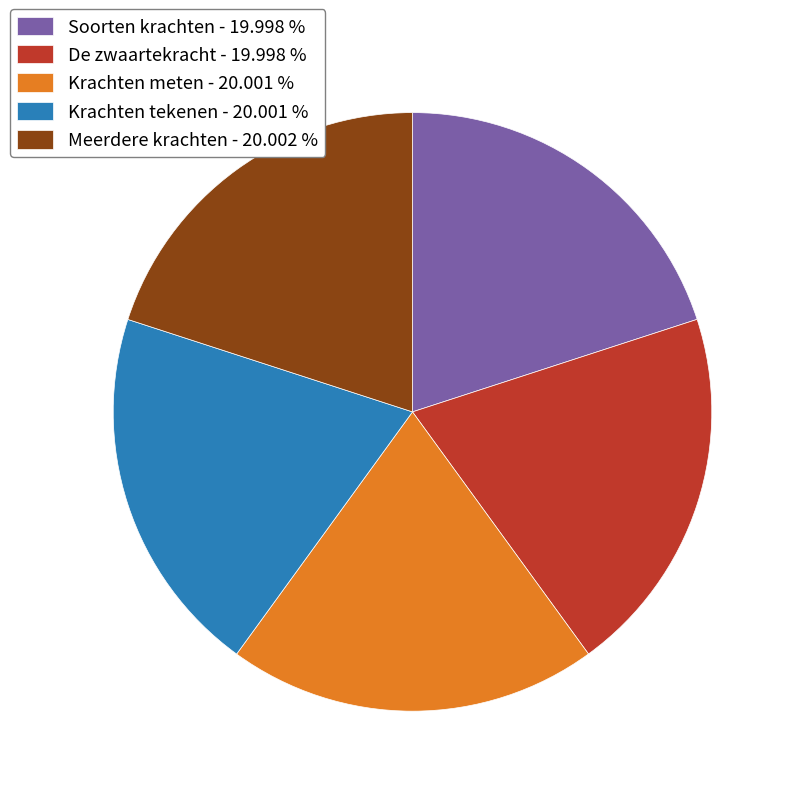

Is the sum of Krachten meten - 20.001 % and Meerdere krachten - 20.002 % greater than half?

No